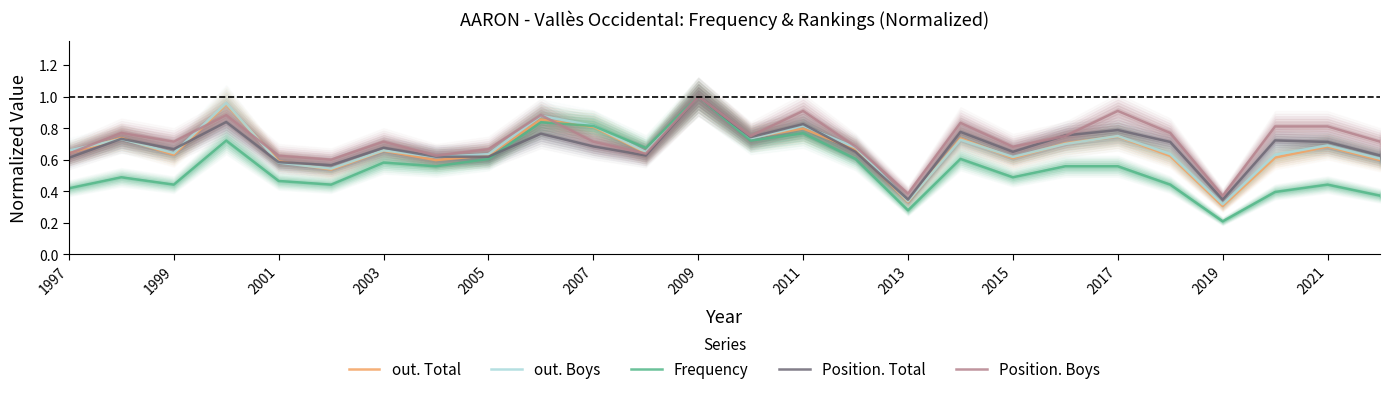

Reading left to right, extract all data points from this chart.

out. Total: 0.6	0.7	0.6	1.0	0.6	0.5	0.7	0.6	0.6	0.9	0.8	0.6	1.0	0.7	0.8	0.7	0.3	0.7	0.6	0.7	0.7	0.6	0.3	0.6	0.7	0.6
out. Boys: 0.7	0.7	0.6	1.0	0.6	0.5	0.7	0.6	0.6	0.9	0.8	0.6	1.0	0.7	0.8	0.7	0.3	0.7	0.6	0.7	0.8	0.6	0.3	0.6	0.7	0.6
Frequency: 0.4	0.5	0.4	0.7	0.5	0.4	0.6	0.6	0.6	0.8	0.8	0.7	1.0	0.7	0.8	0.6	0.3	0.6	0.5	0.6	0.6	0.4	0.2	0.4	0.4	0.4
Position. Total: 0.6	0.7	0.7	0.8	0.6	0.6	0.7	0.6	0.6	0.8	0.7	0.6	1.0	0.7	0.8	0.7	0.3	0.8	0.7	0.8	0.8	0.7	0.3	0.7	0.7	0.6
Position. Boys: 0.6	0.8	0.7	0.9	0.6	0.6	0.7	0.6	0.7	0.9	0.7	0.6	1.0	0.8	0.9	0.7	0.4	0.8	0.7	0.8	0.9	0.8	0.4	0.8	0.8	0.7